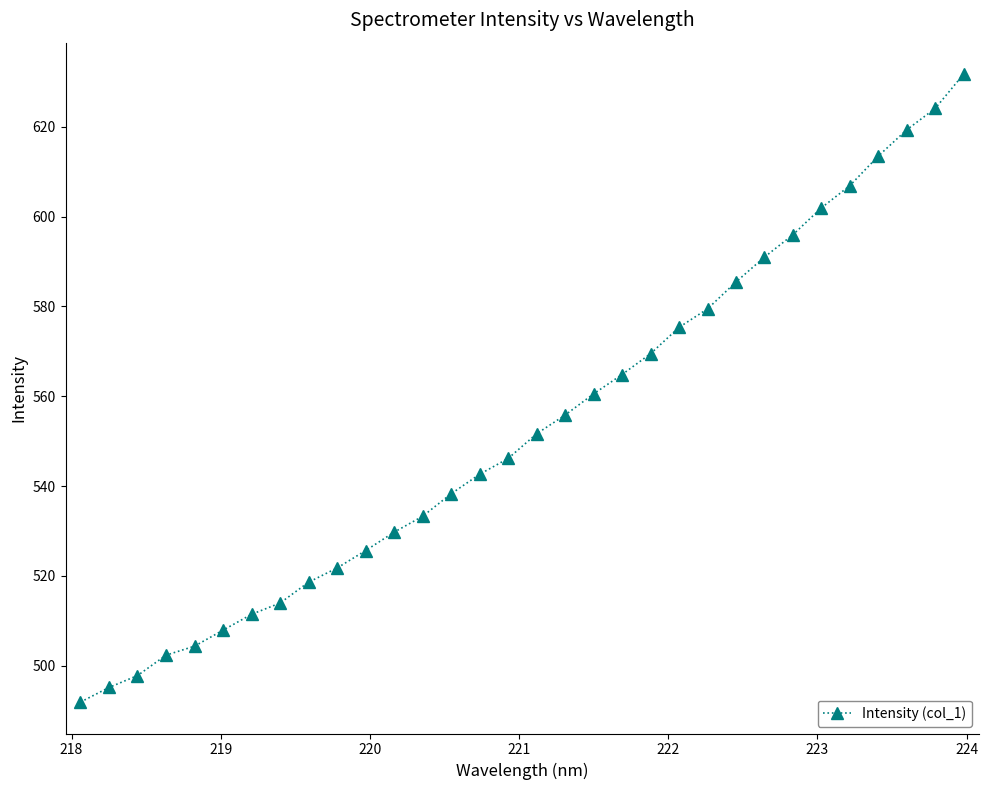

What is the sum of all values?

17708.4